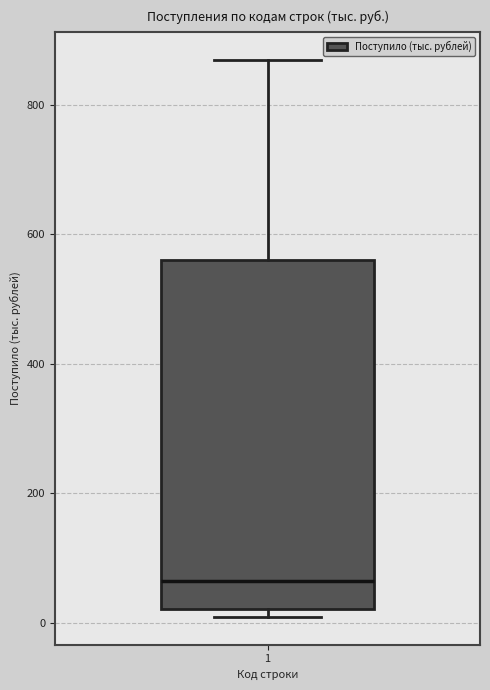

Where is the upper edge of the box at x = 1 on the y-axis? The values are not printed on the chart, so give them approximately, as read against the axis.

560